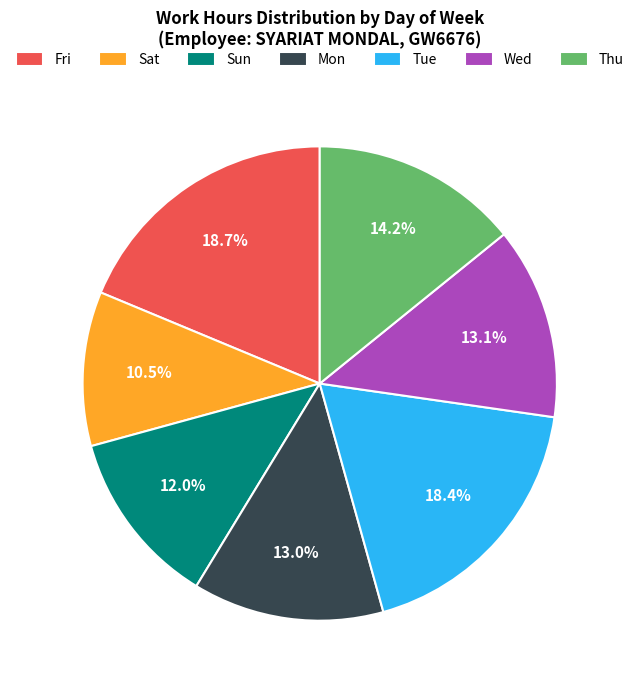

Does Sun represent more than half of the total?

No